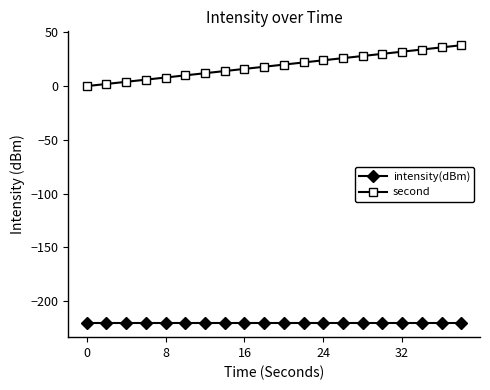

How many lines are shown in the chart?

2